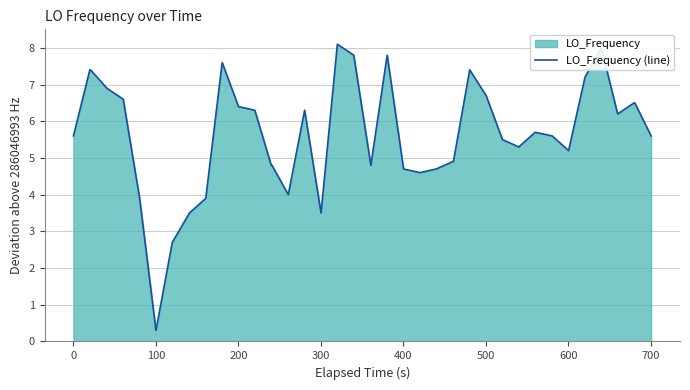

What is the greatest value displayed?

8.1